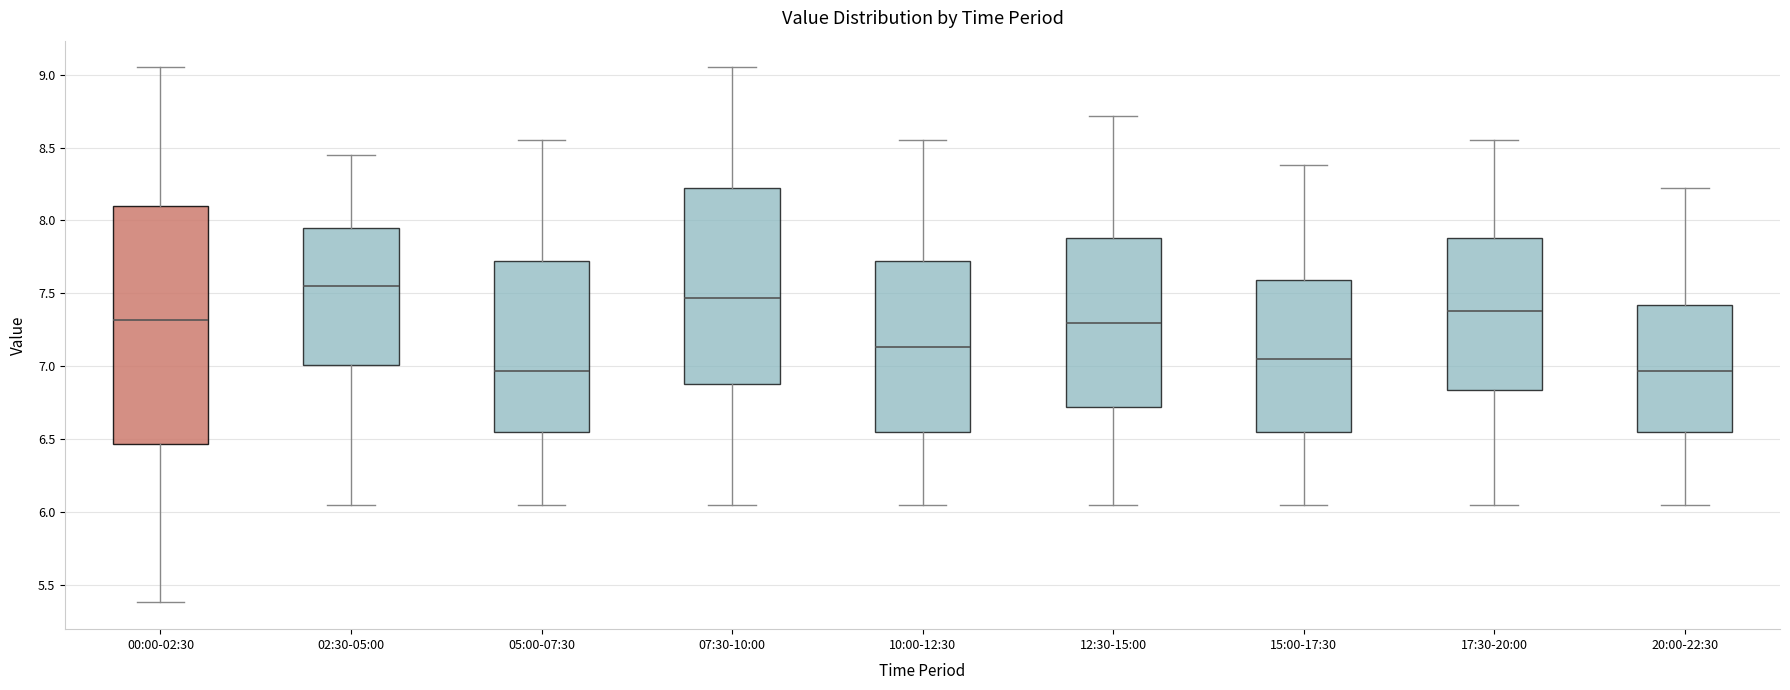

Reading left to right, read every box against the y-axis: the position of its median line, the range the box covers, and the ends of its whiskers. The values are not printed on the chart, so give them approximately, as read against the axis.

00:00-02:30: median 7.30, box 6.45 to 8.10, whiskers 5.40 to 9.05
02:30-05:00: median 7.55, box 7.00 to 7.95, whiskers 6.05 to 8.45
05:00-07:30: median 6.95, box 6.55 to 7.70, whiskers 6.05 to 8.55
07:30-10:00: median 7.45, box 6.90 to 8.20, whiskers 6.05 to 9.05
10:00-12:30: median 7.15, box 6.55 to 7.70, whiskers 6.05 to 8.55
12:30-15:00: median 7.30, box 6.70 to 7.90, whiskers 6.05 to 8.70
15:00-17:30: median 7.05, box 6.55 to 7.60, whiskers 6.05 to 8.40
17:30-20:00: median 7.40, box 6.85 to 7.90, whiskers 6.05 to 8.55
20:00-22:30: median 6.95, box 6.55 to 7.40, whiskers 6.05 to 8.20